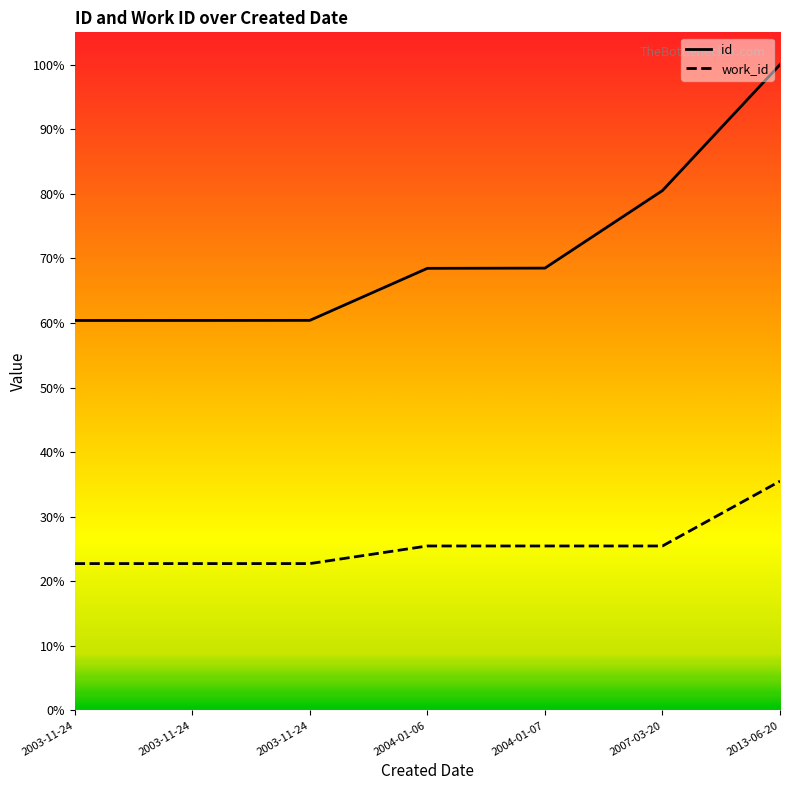

How many lines are shown in the chart?

2